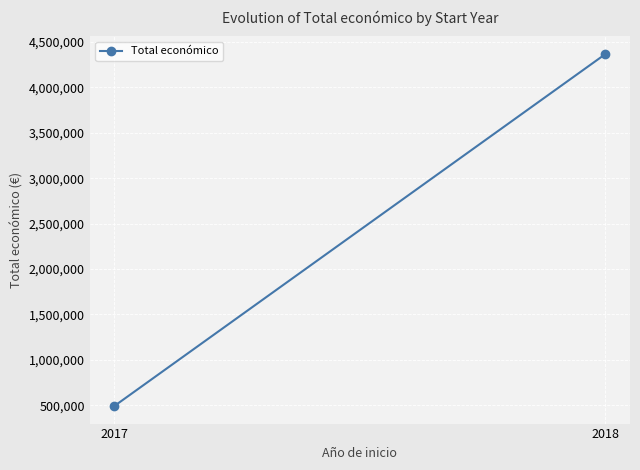

What is the average value?

2429384